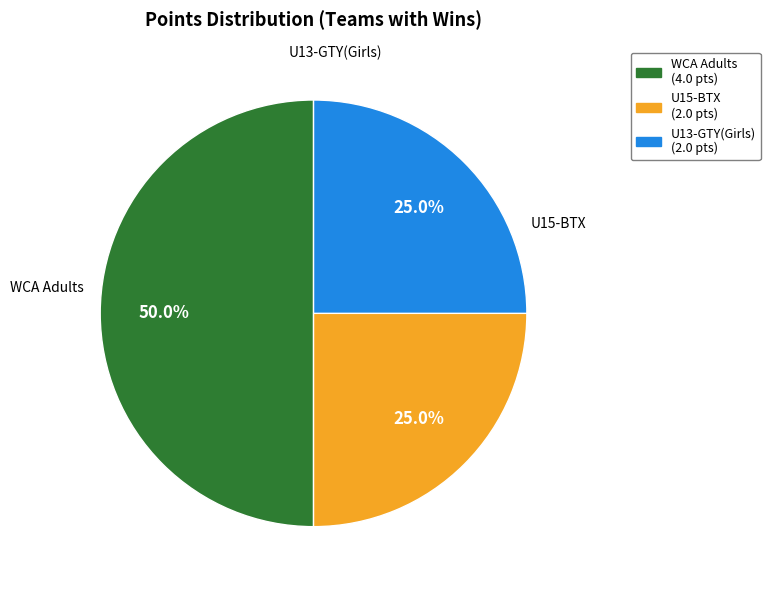

To the nearest percent, what percentage of the pie is U15-BTX?

25%